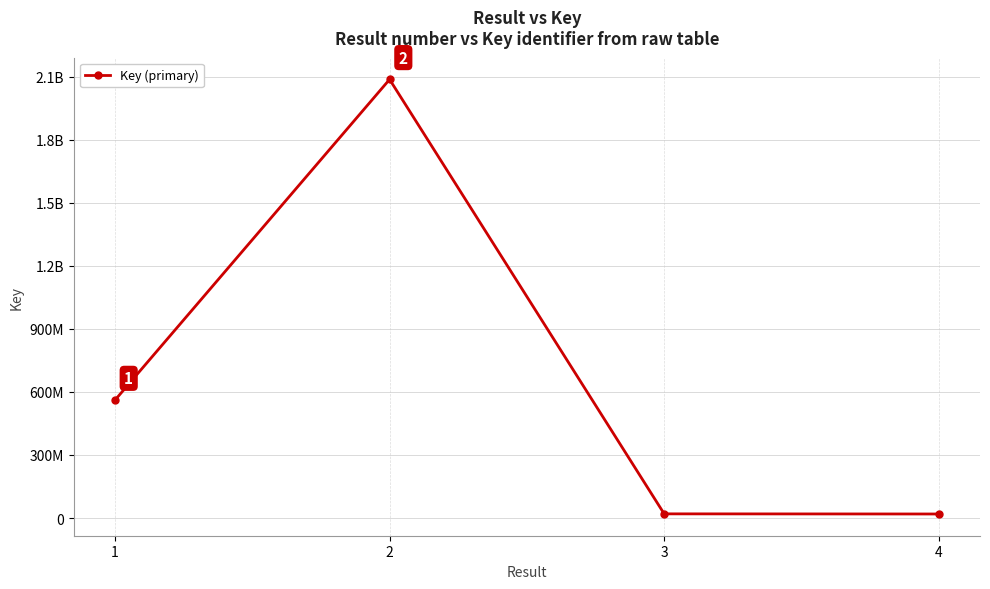

What is the value of the 3rd point from the left?

19742785